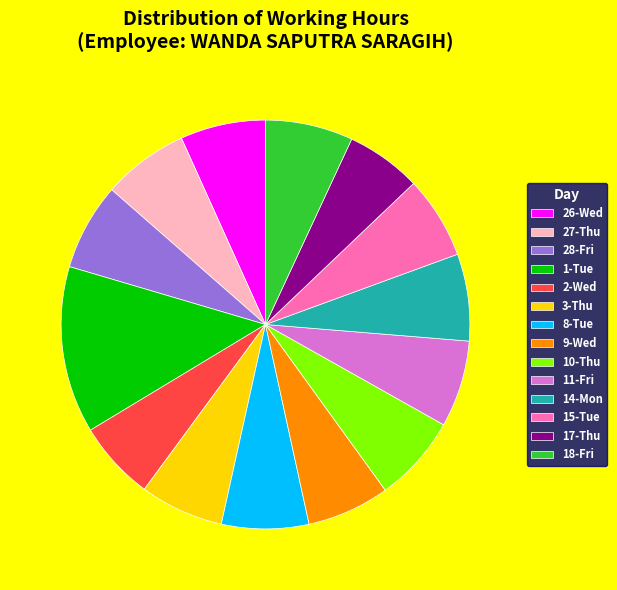

Approximately how many times larger is the value at 8-Tue compared to 10-Thu?

1.0